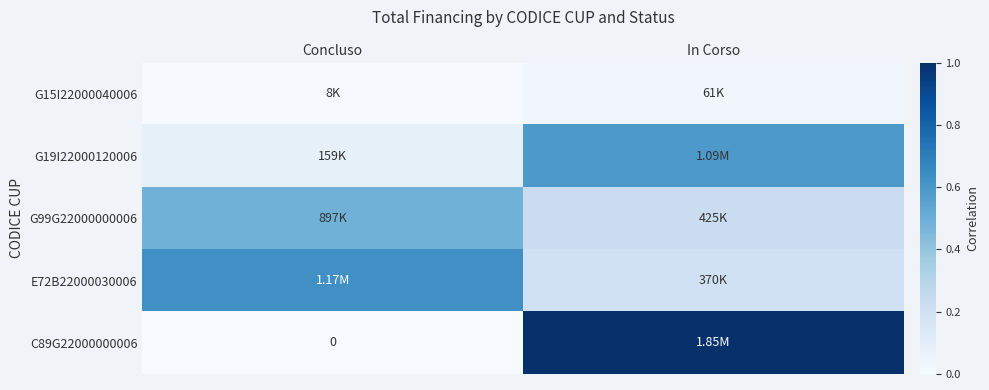

Count the number of categories in the chart.

2